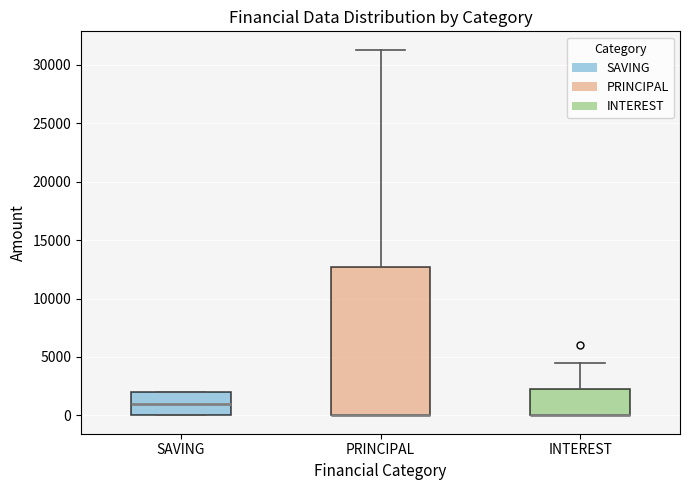

Reading left to right, read every box against the y-axis: the position of its median line, the range the box covers, and the ends of its whiskers. The values are not printed on the chart, so give them approximately, as read against the axis.

SAVING: median 1000, box 0 to 2000, whiskers 0 to 2000
PRINCIPAL: median 0 (drawn on the box's lower edge), box 0 to 12500, whiskers 0 to 31500
INTEREST: median 0 (drawn on the box's lower edge), box 0 to 2500, whiskers 0 to 4500